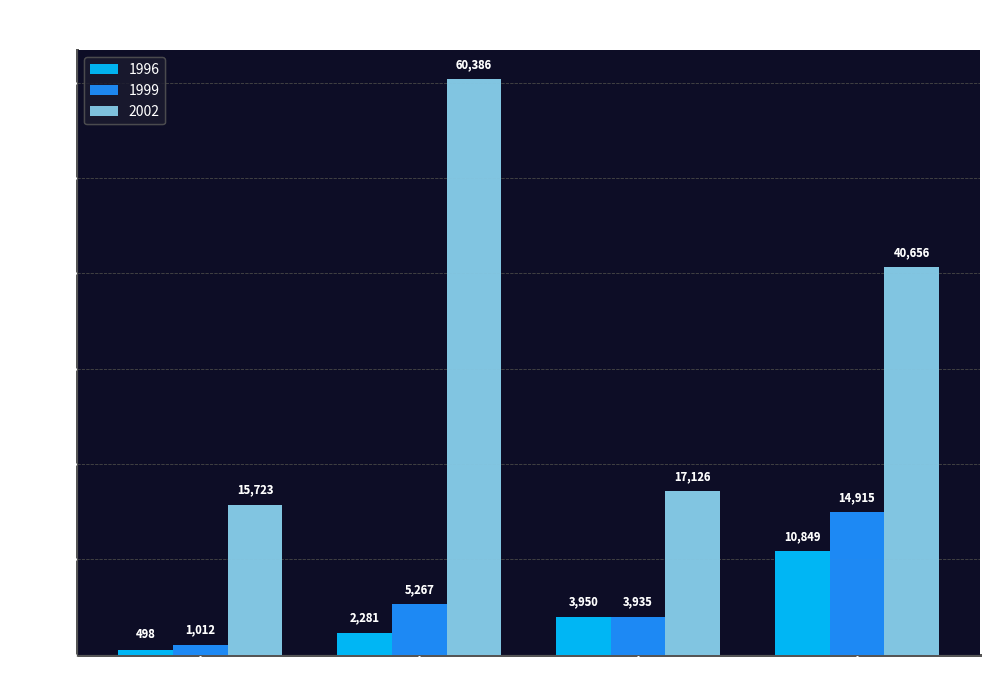

What is the maximum value shown in the chart?

60386.4